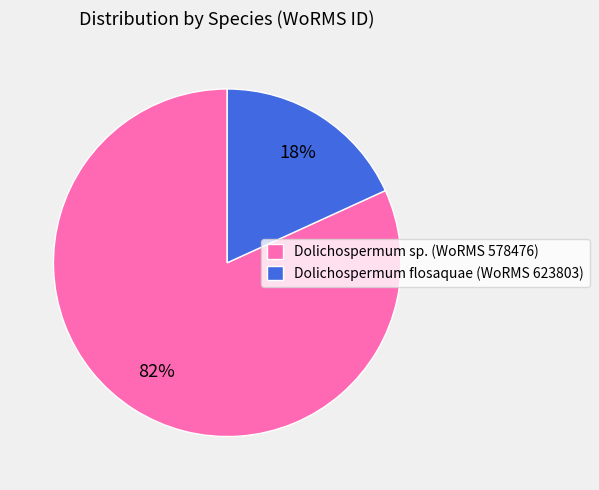

What is the majority slice?

Dolichospermum sp. (WoRMS 578476)